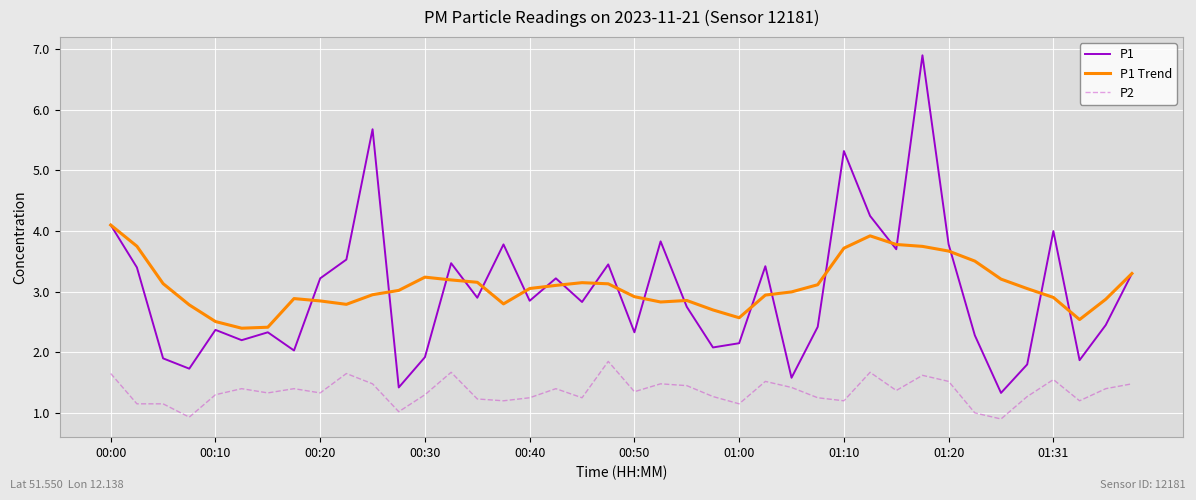

Which series has the largest range (max minus min)?

P1